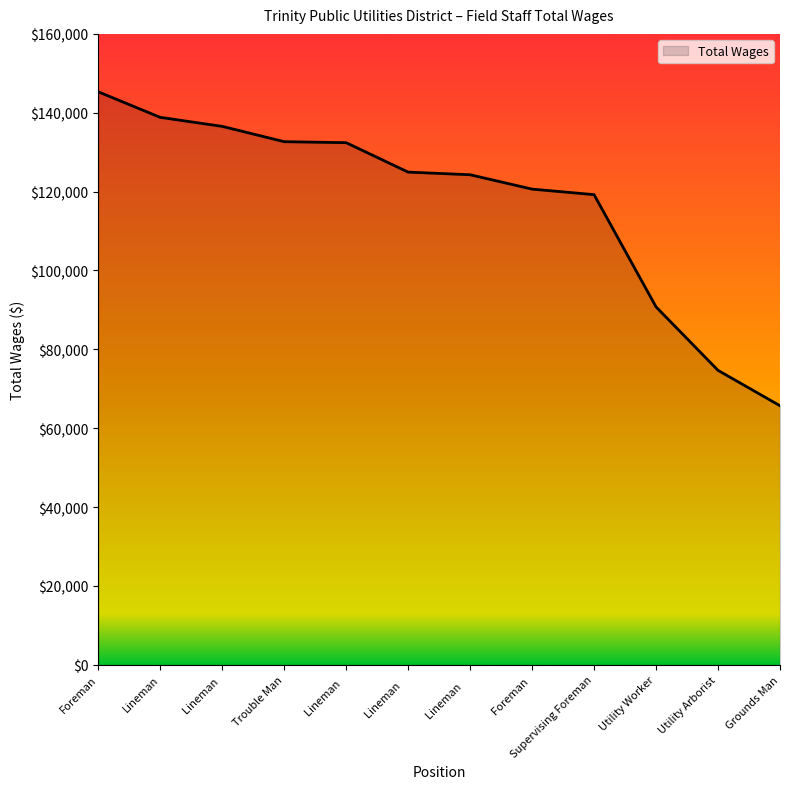

Which label corresponds to the largest value in the chart?

Foreman